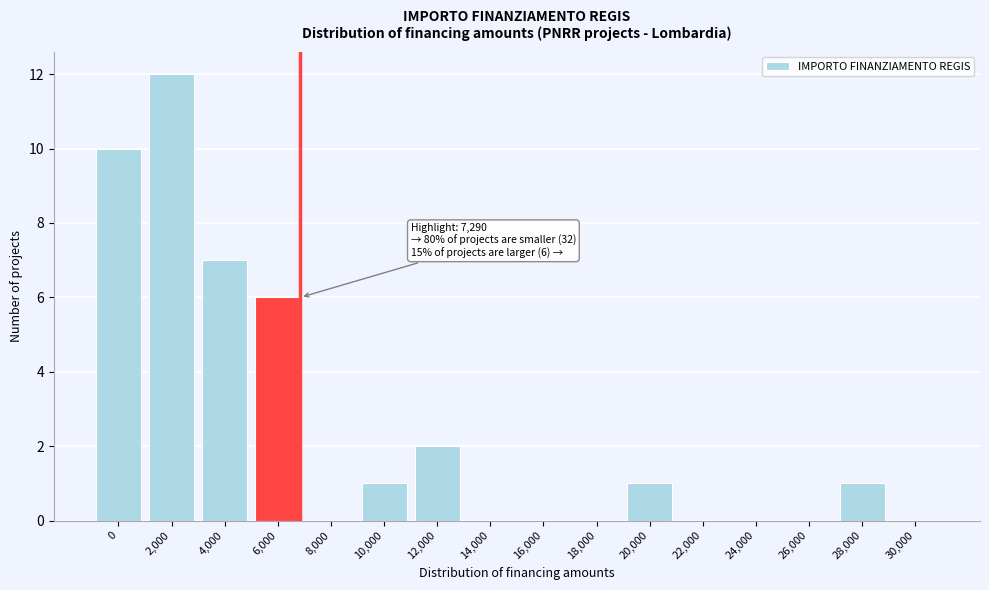

Reading left to right, extract all data points from this chart.

0=10	2,000=12	4,000=7	6,000=6	8,000=0	10,000=1	12,000=2	14,000=0	16,000=0	18,000=0	20,000=1	22,000=0	24,000=0	26,000=0	28,000=1	30,000=0